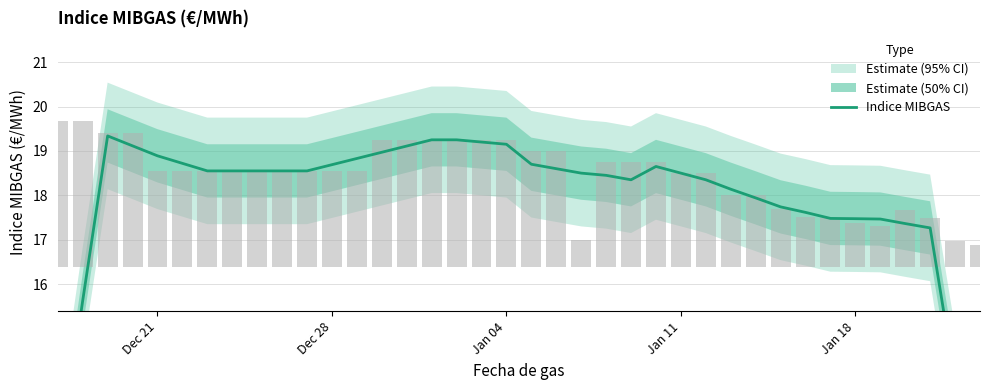

Is it true that the value at Jan 11 is 12.3?

False